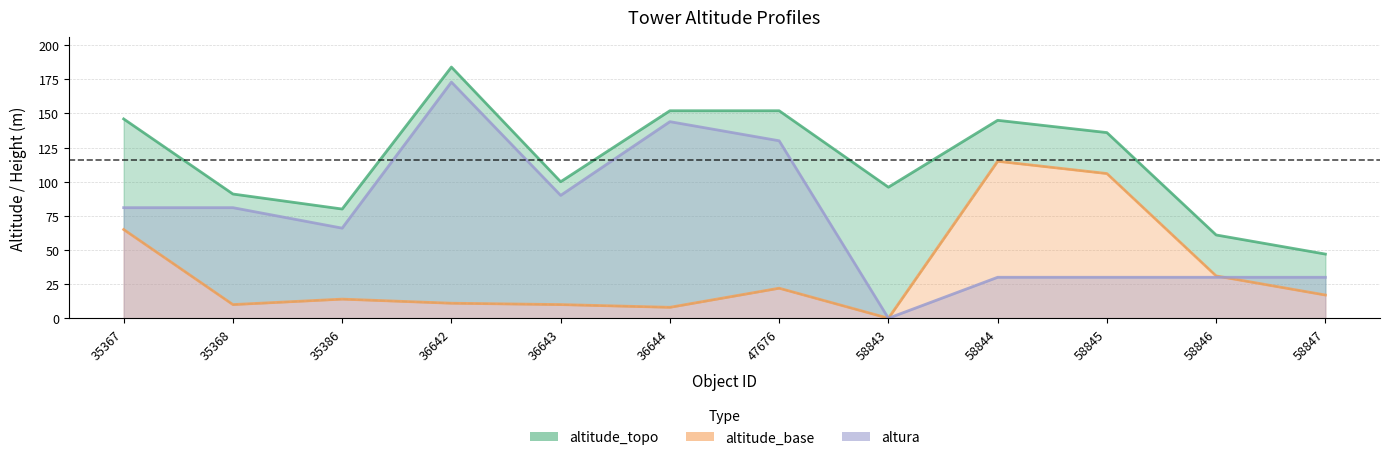

What is the sum of the altitude_base values at 36644 and 35386?

22